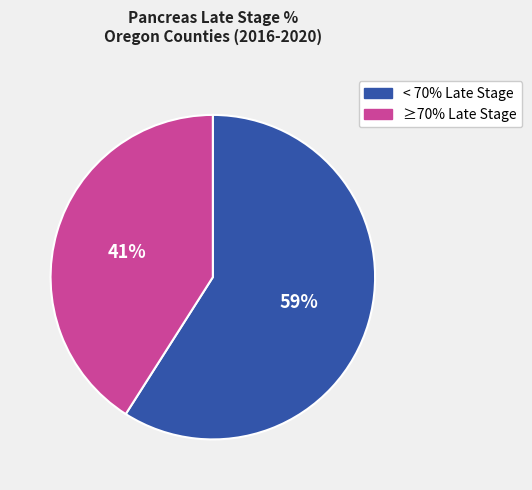

To the nearest percent, what portion does ≥70% Late Stage represent?

41%